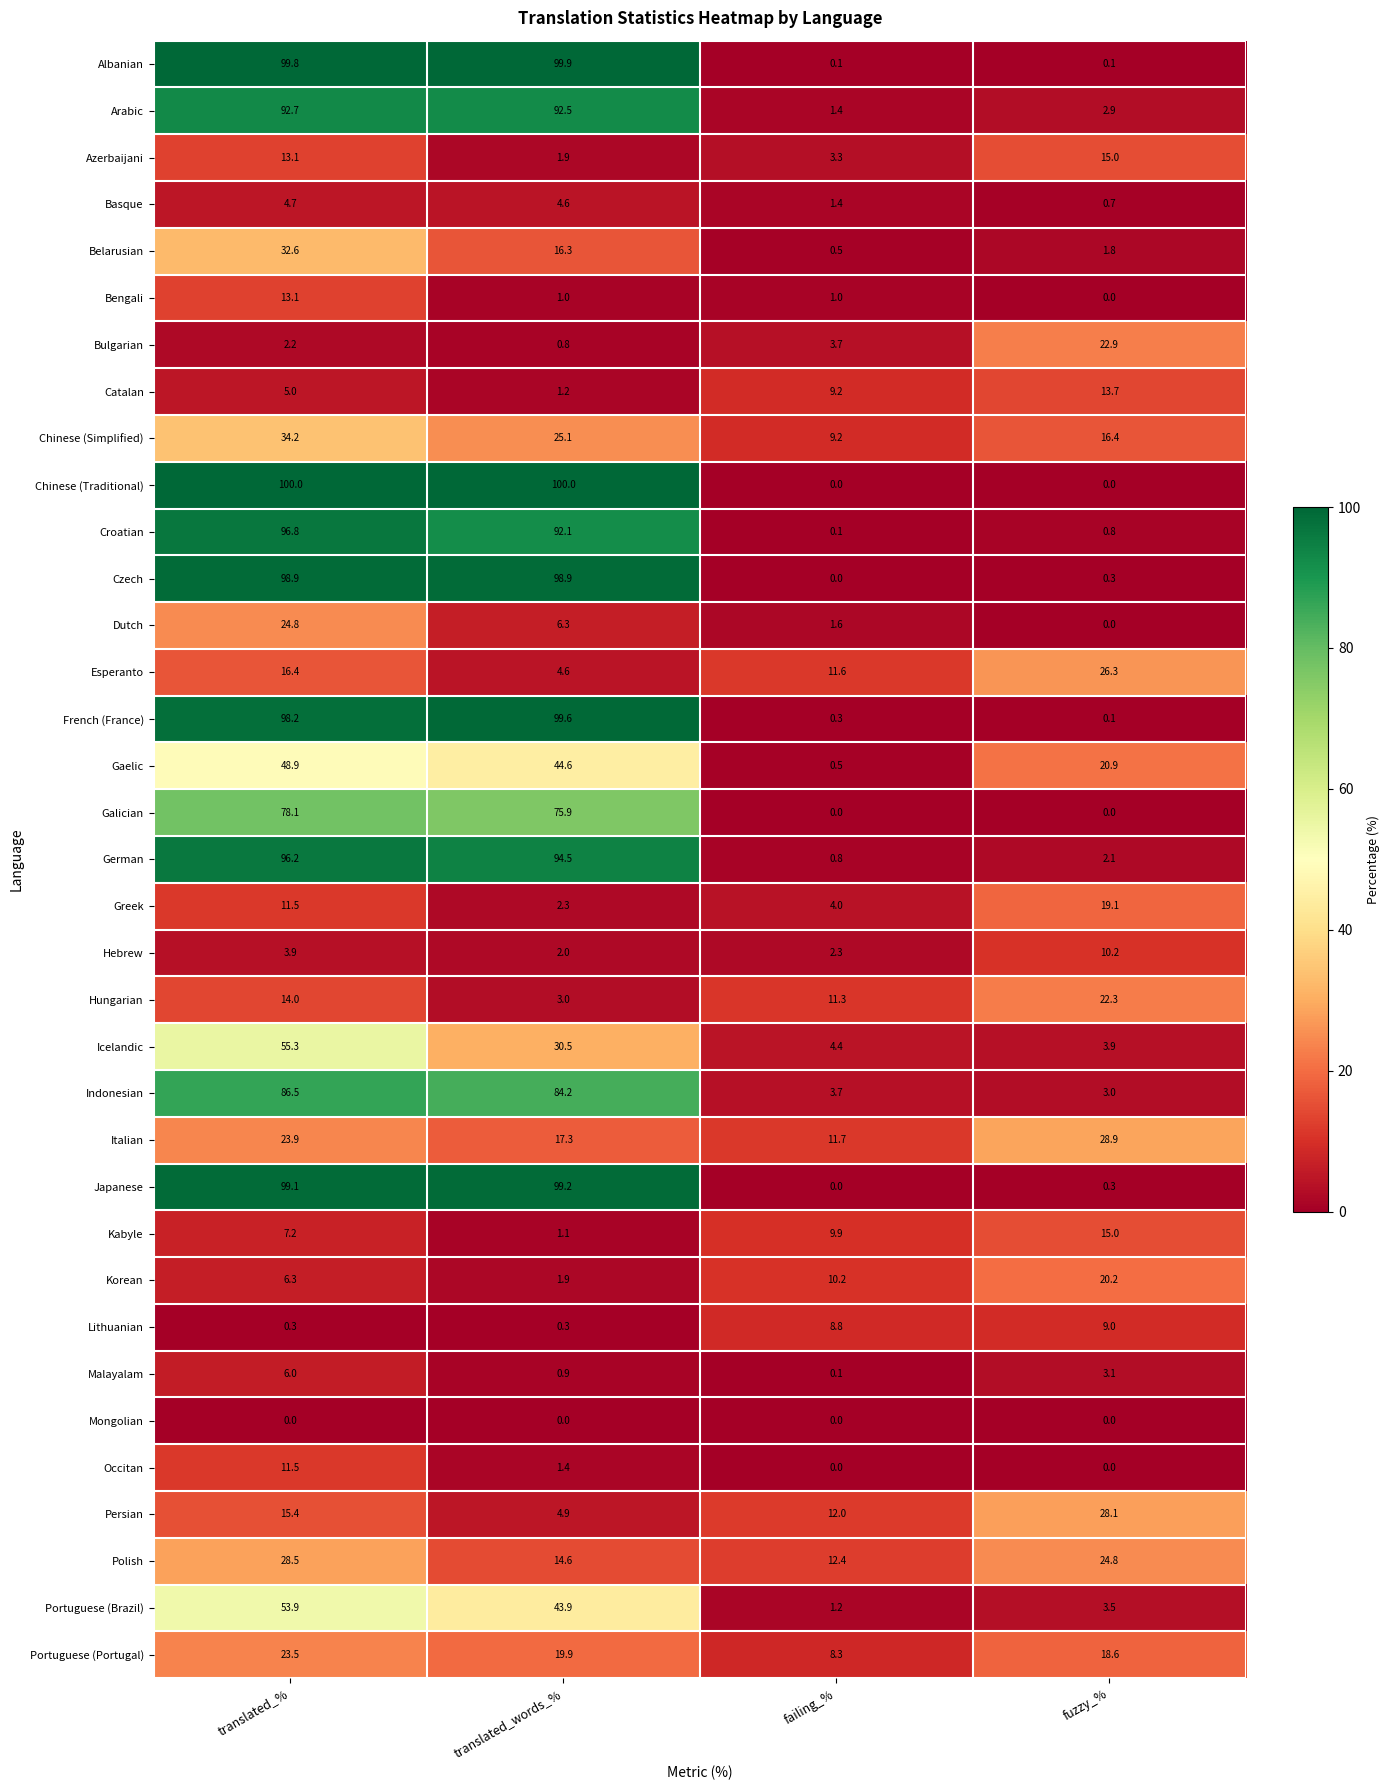

What is the maximum value shown in the chart?

100.0